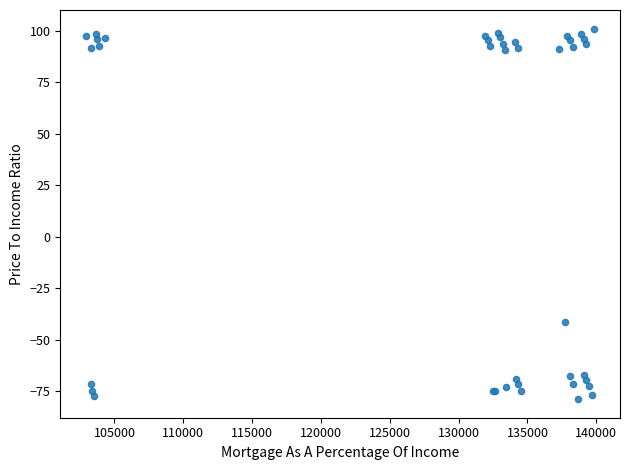

What Y value in the scatter plot is closest to 11?

-41.3